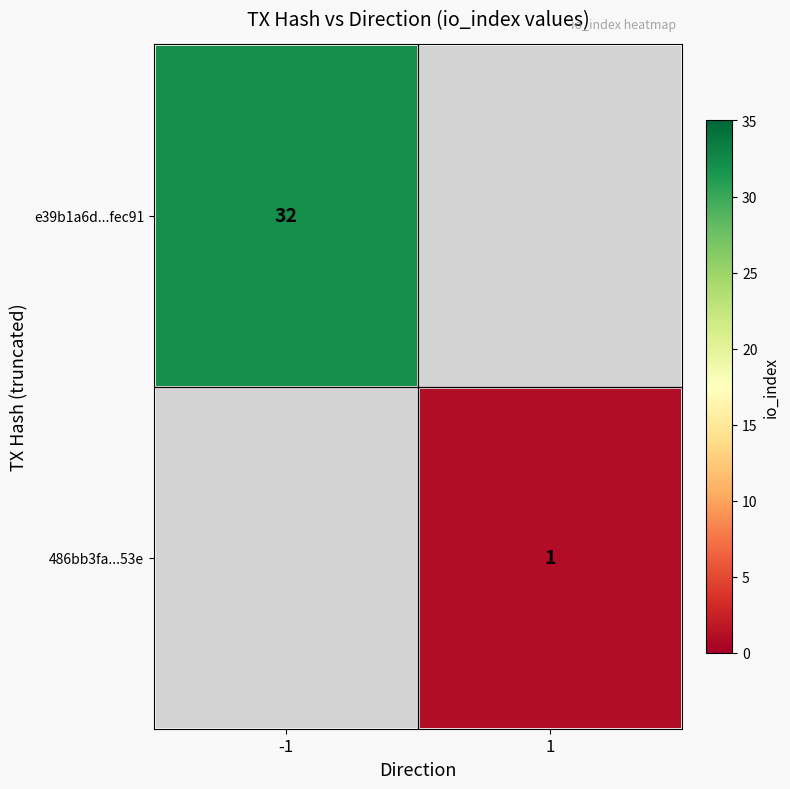

The 486bb3fa...53e series shows 2 at 1. True or false?

False